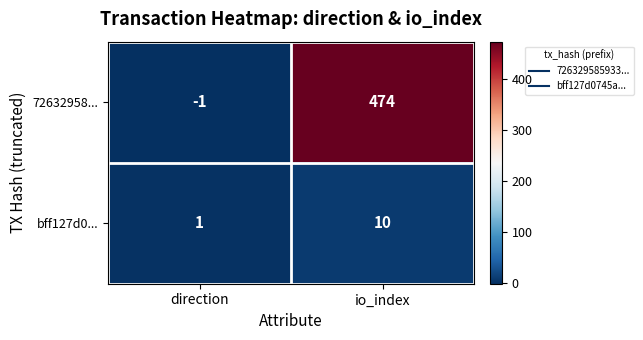

Is it true that 72632958... equals 161 at io_index?

False